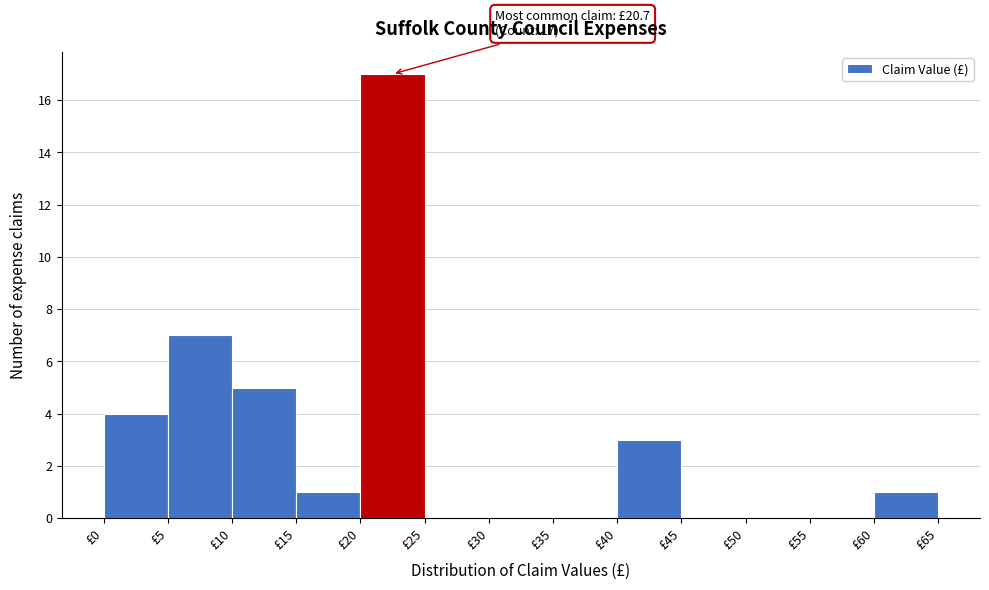

Over which range of the x-axis is the bar tallest?

20 to 25